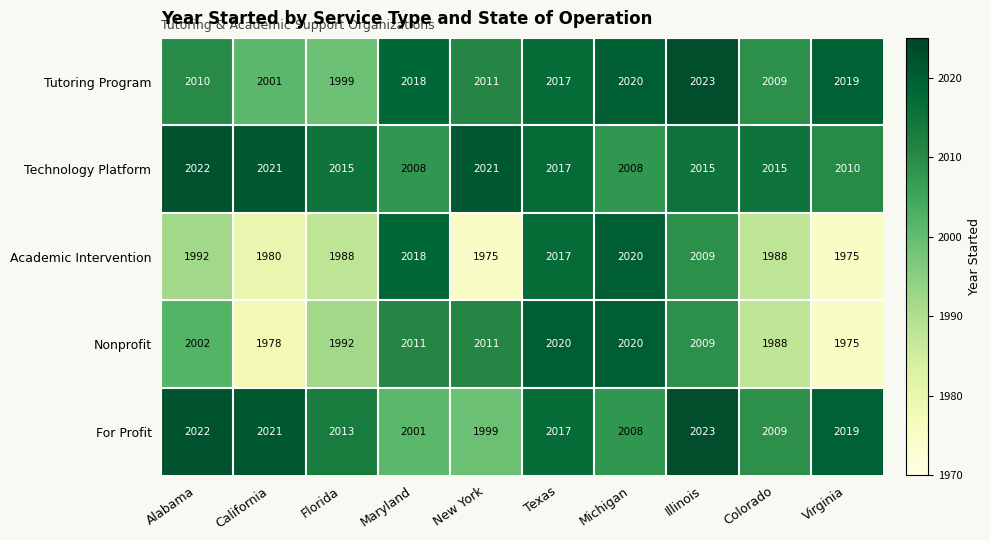

Which series changed the most between California and Virginia?

Tutoring Program